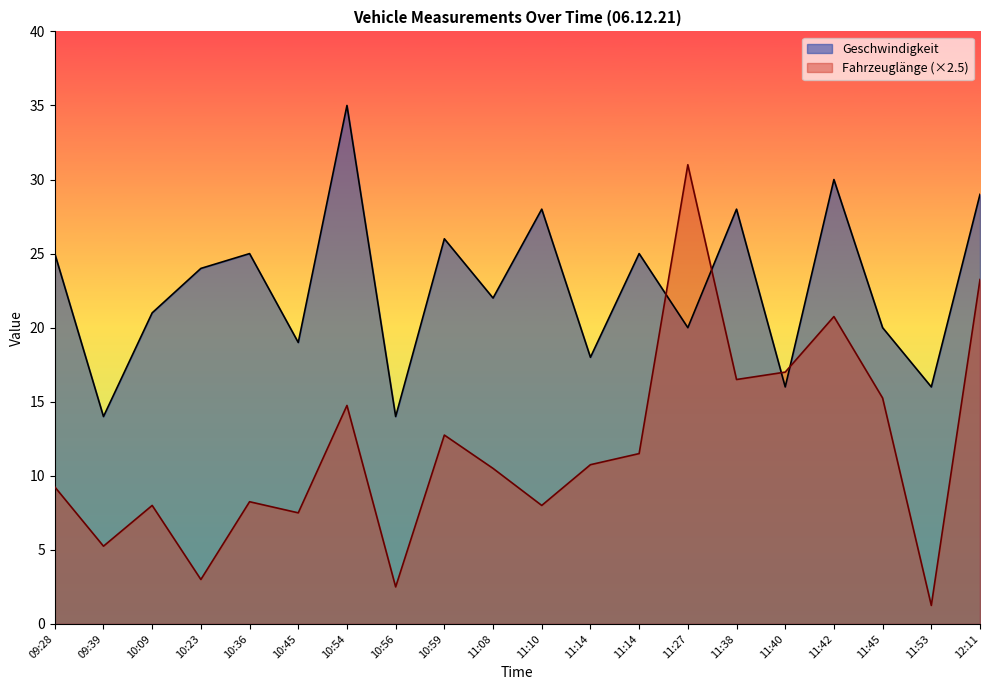

The value of Fahrzeuglänge at 11:38 is 6.8. True or false?

False